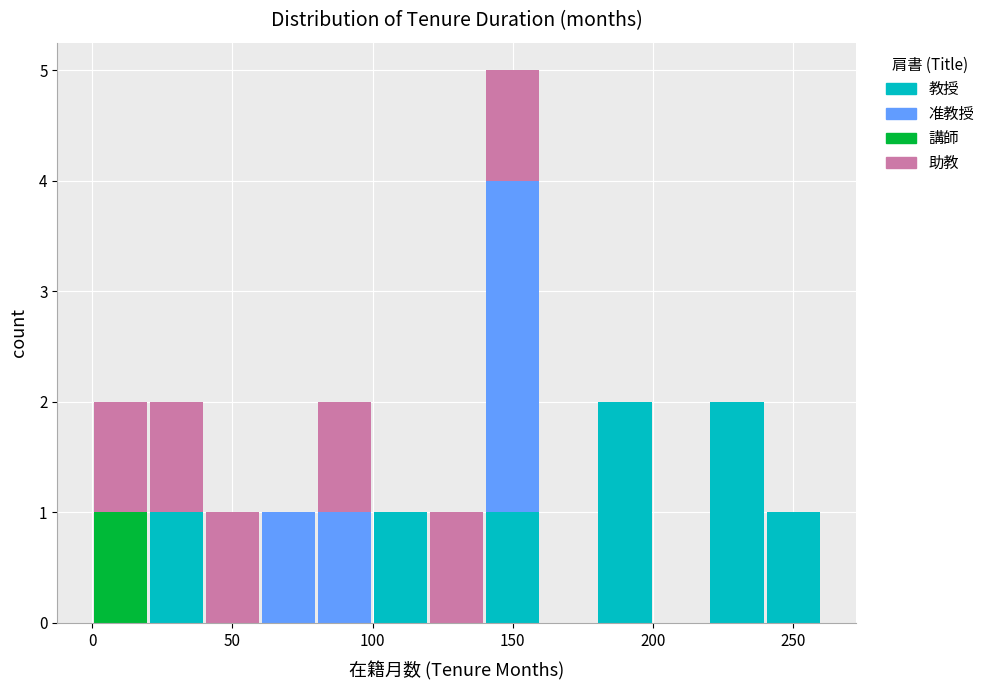

What is the total height of the stacked bar covering 180 to 200 on the x-axis? The values are not printed on the chart, so give them approximately, as read against the axis.

2